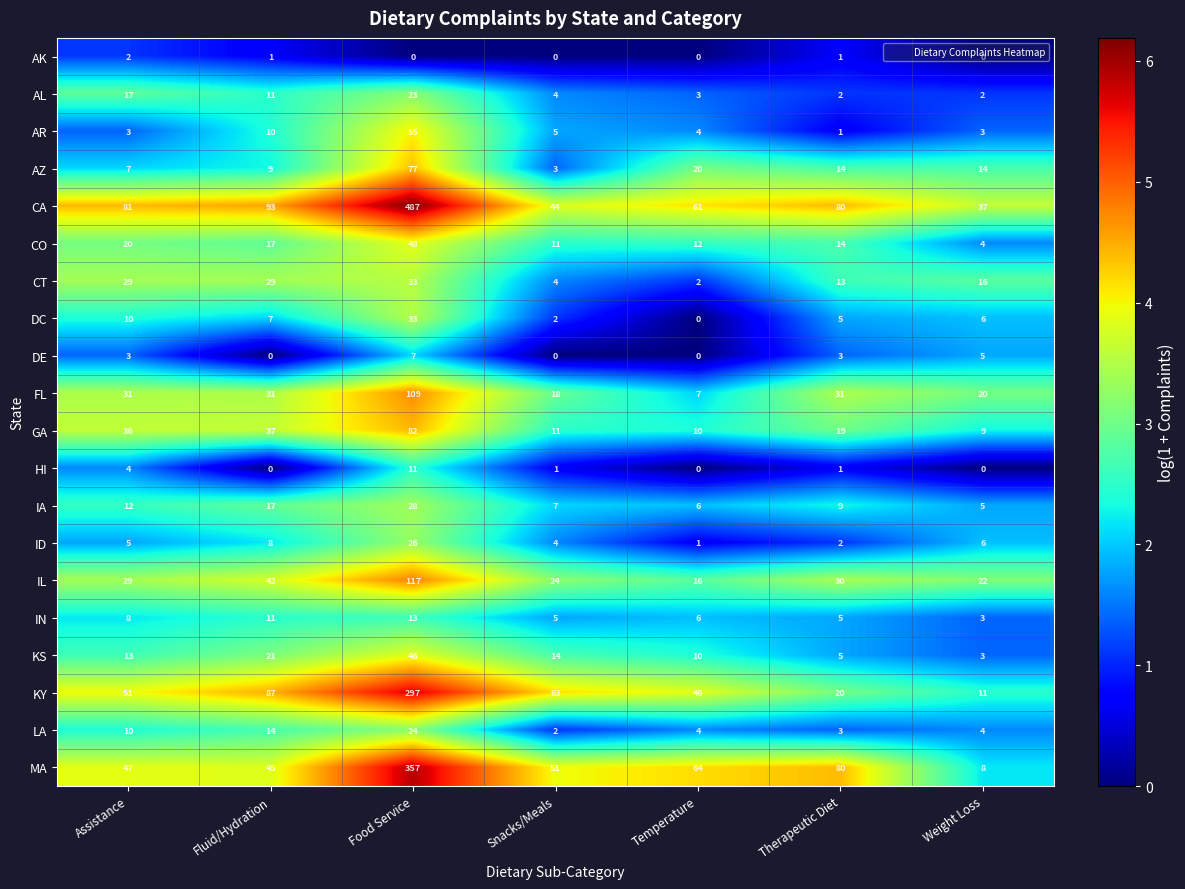

Count the number of categories in the chart.

7